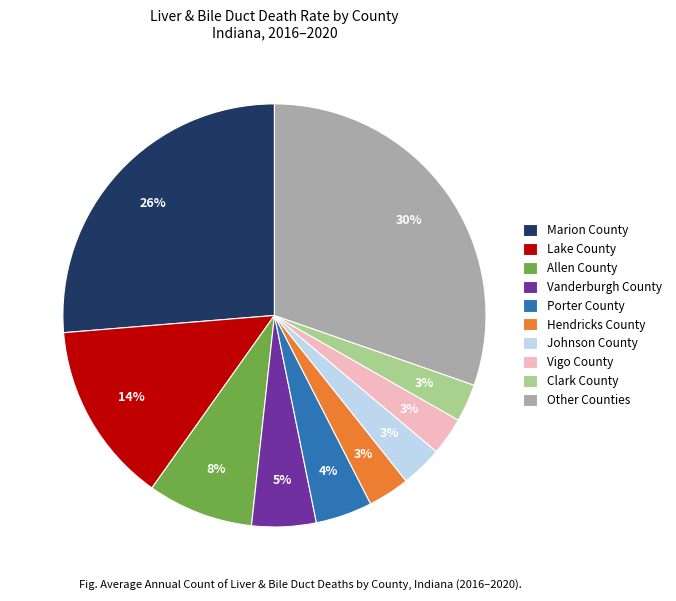

To the nearest percent, what is the difference between the Vanderburgh County and Lake County slice percentages?

9%